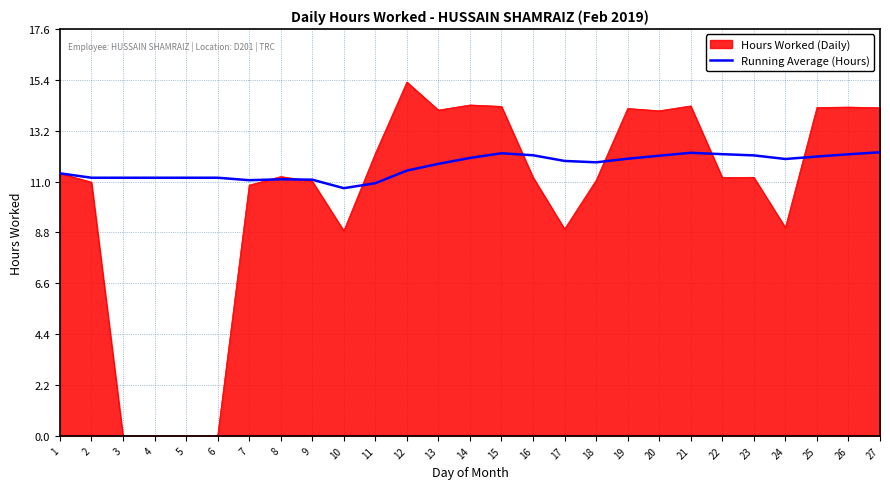

Rank the series by their maximum value, from highest to lowest.

Hours Worked (Daily), Running Average (Hours)